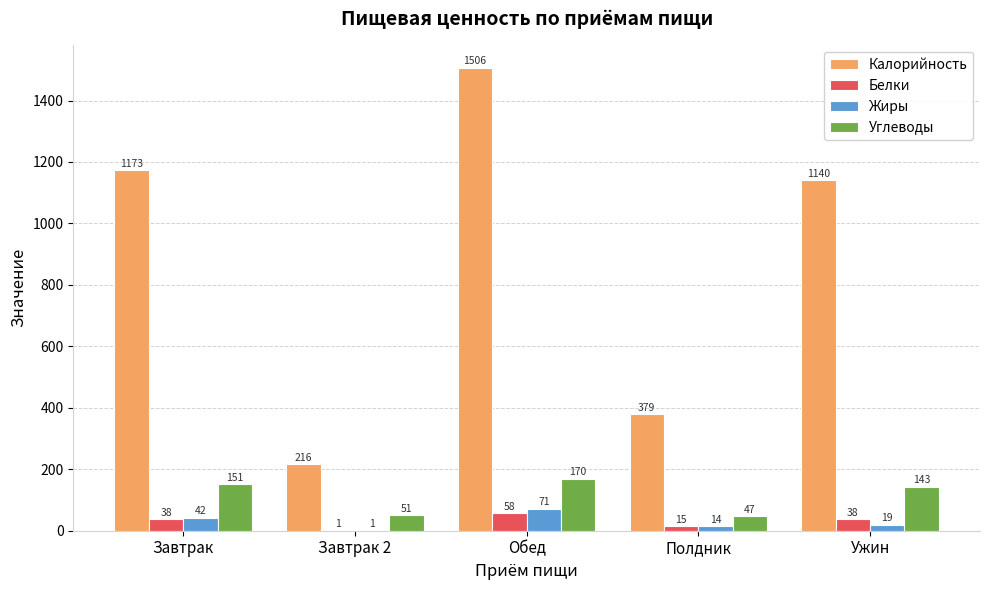

At which label does Углеводы reach its peak?

Обед